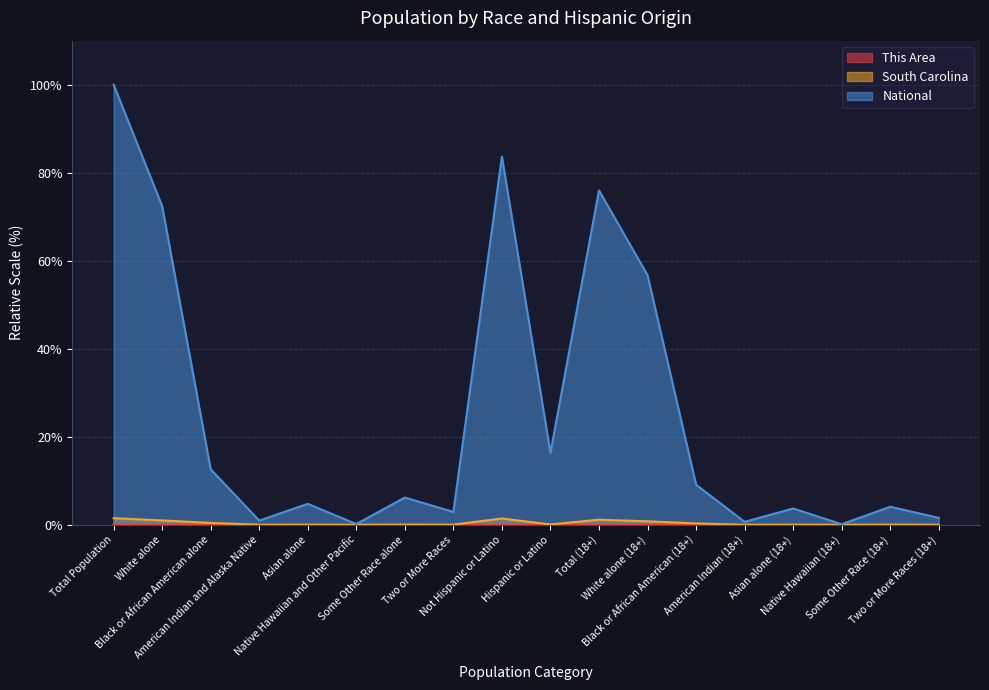

What is the sum of all South Carolina values?

6.8